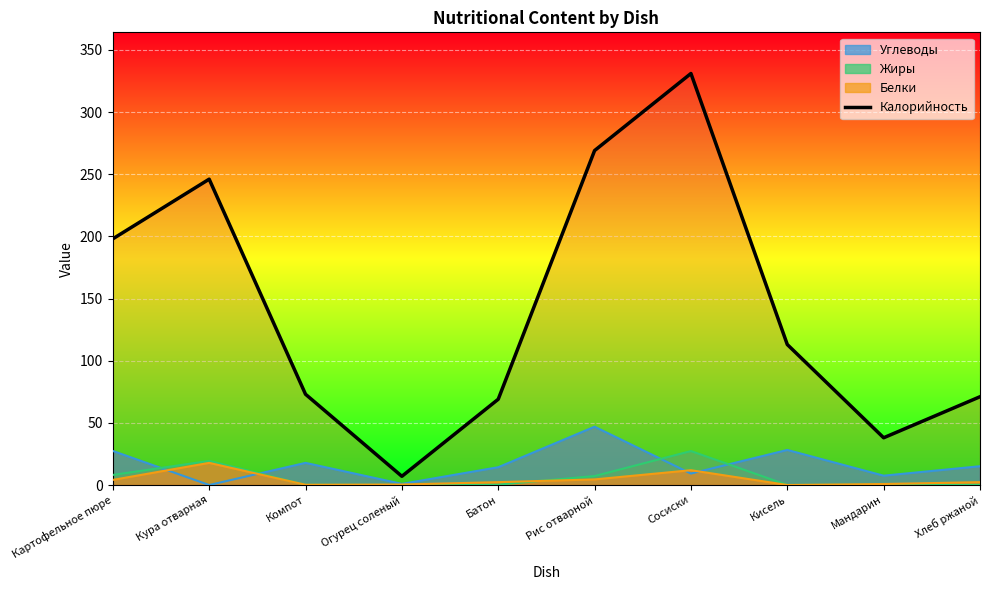

Rank the categories by value from highest to lowest.

Сосиски, Рис отварной, Кура отварная, Картофельное пюре, Кисель, Компот, Хлеб ржаной, Батон, Мандарин, Огурец соленый